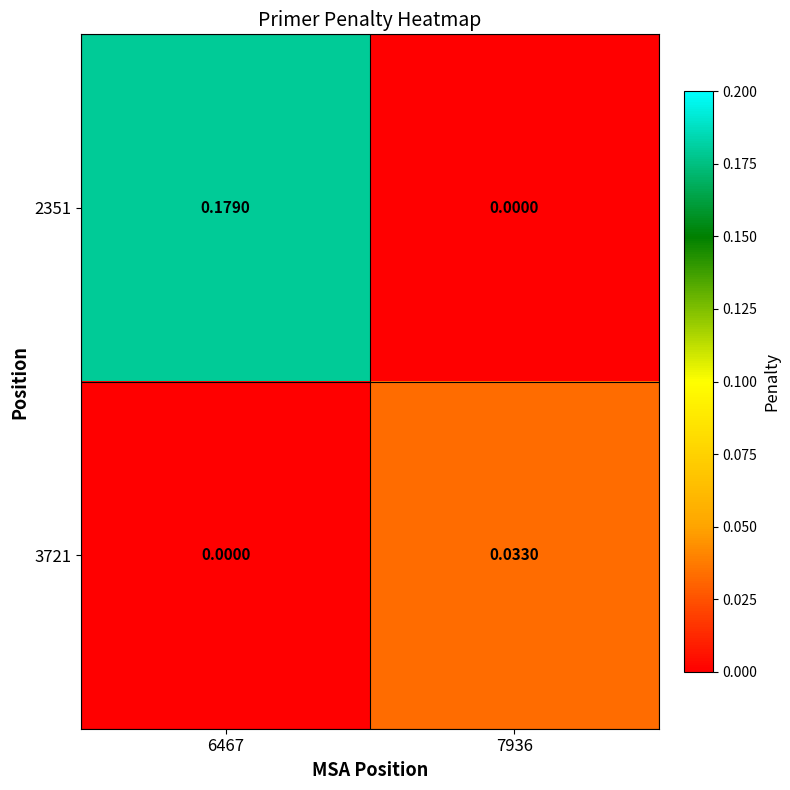

At which category is the sum across all series the highest?

6467